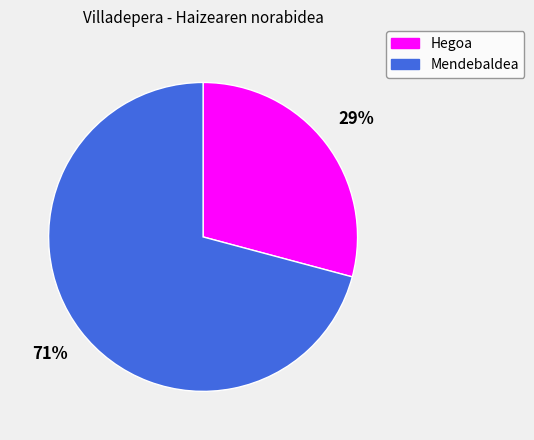

What is the ratio of the value at Hegoa to the value at Mendebaldea?

0.4